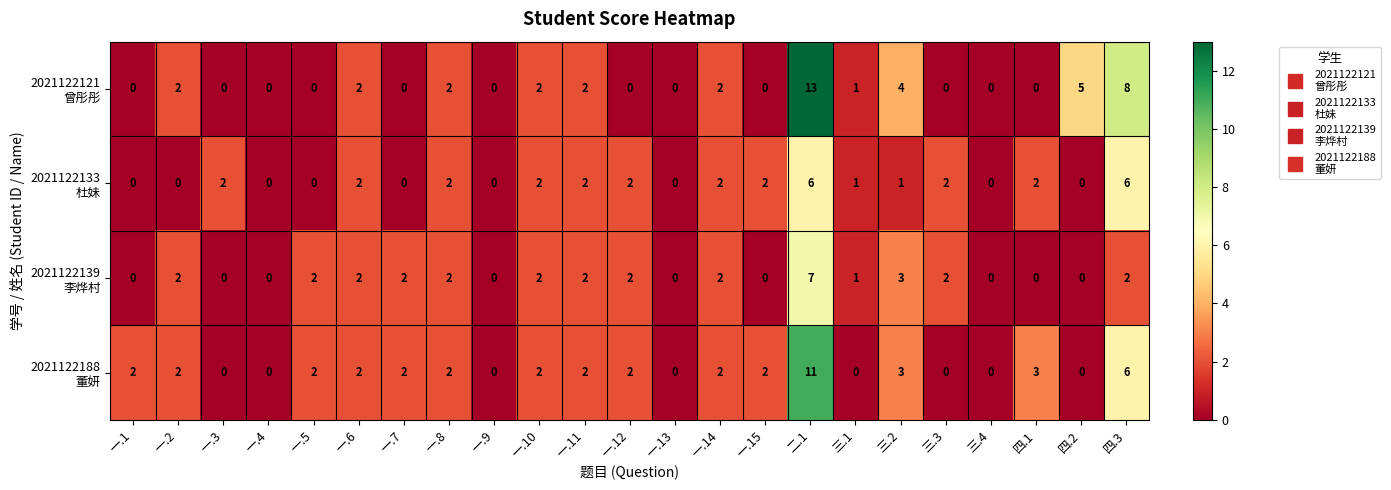

At which category is the sum across all series the highest?

二.1